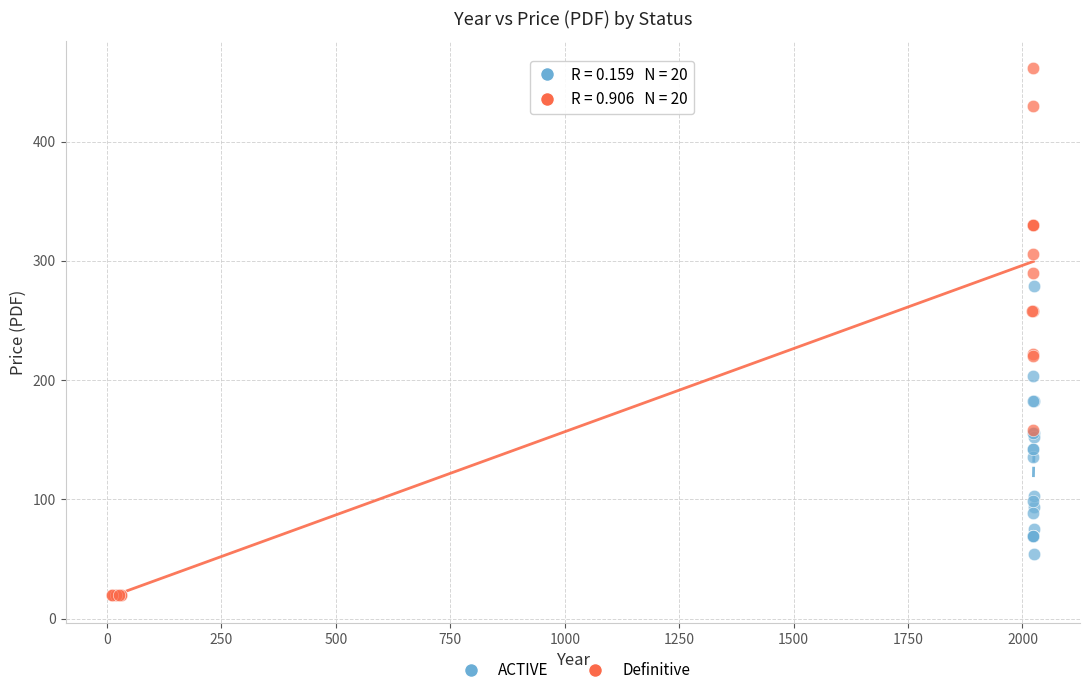

Which series has the widest spread of Y values?

Definitive